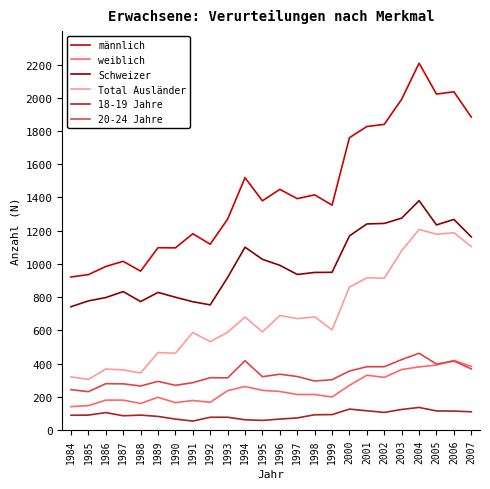

True or false: männlich has a value of 2860 at 2005.

False